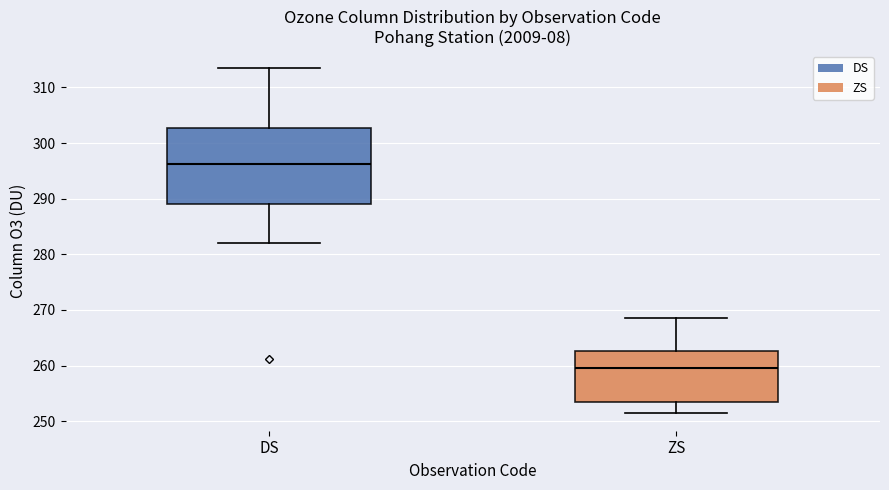

Where is the upper edge of the box for DS on the y-axis? The values are not printed on the chart, so give them approximately, as read against the axis.

303